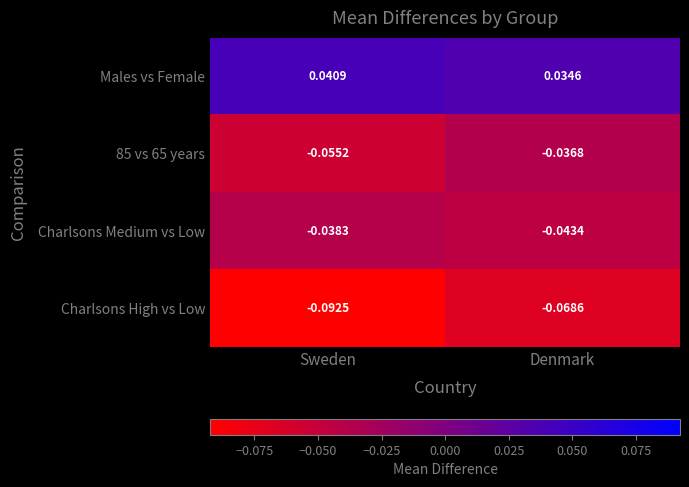

Where is Charlsons High vs Low nearest to the value 0?

Denmark